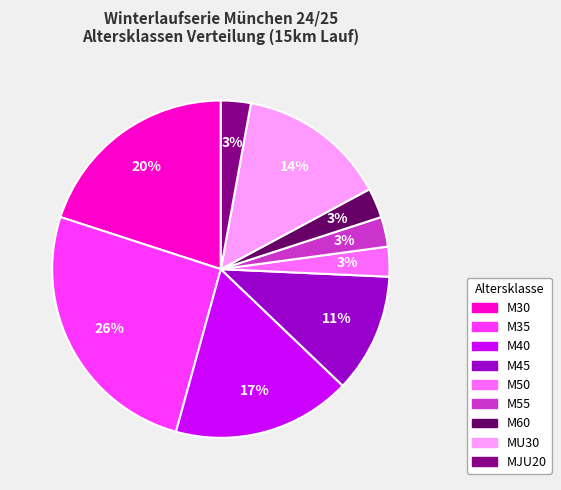

Is there any slice that represents more than half of the pie?

No